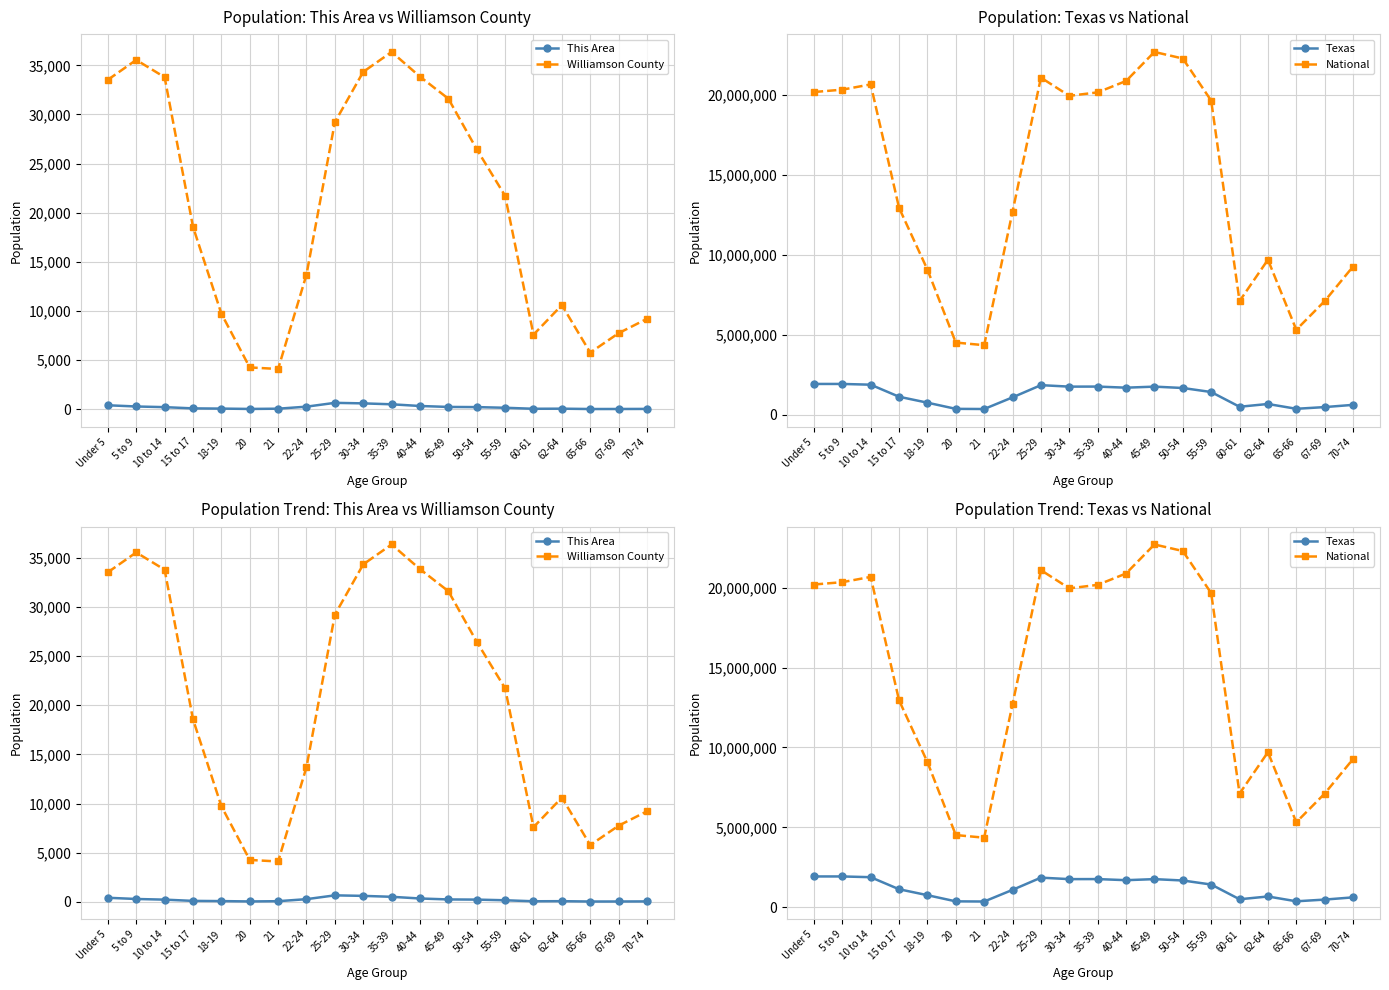

True or false: This Area has a value of 64 at 62-64.

True